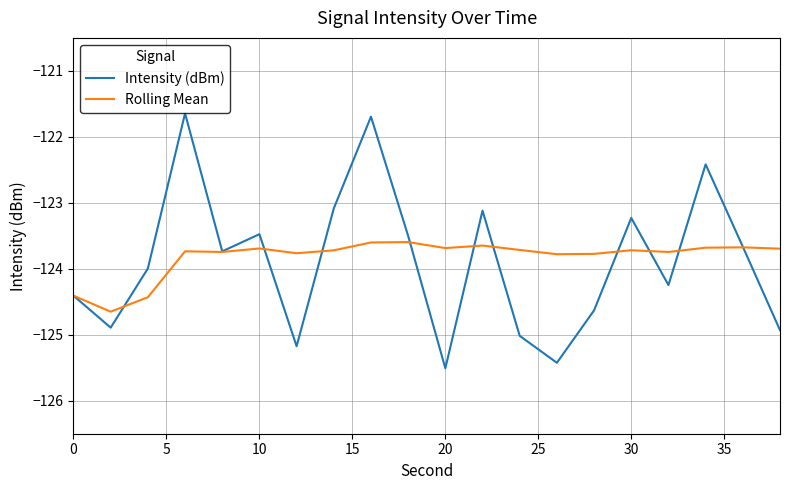

Does the chart have visible grid lines?

Yes